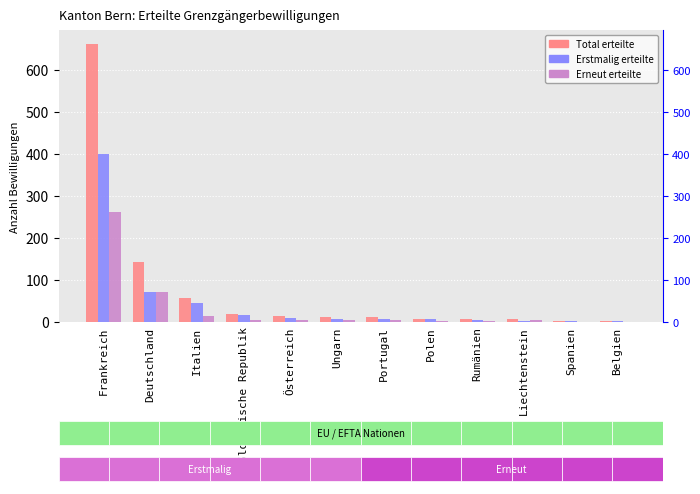

How many values in the Erstmalig erteilte series exceed 7?

5